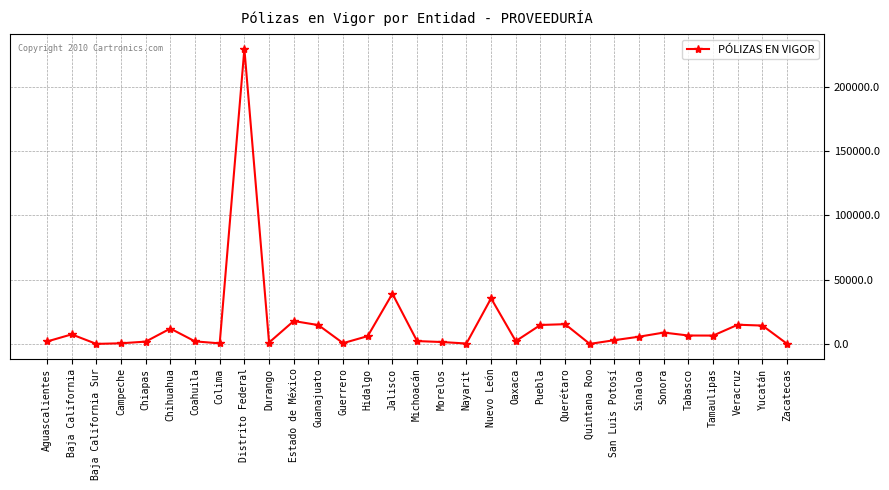

Where is the first local maximum?

Baja California